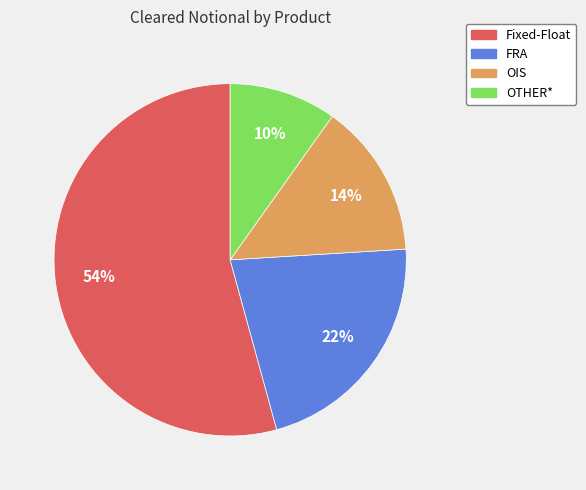

Combined, do Fixed-Float and OTHER* account for over 50%?

Yes